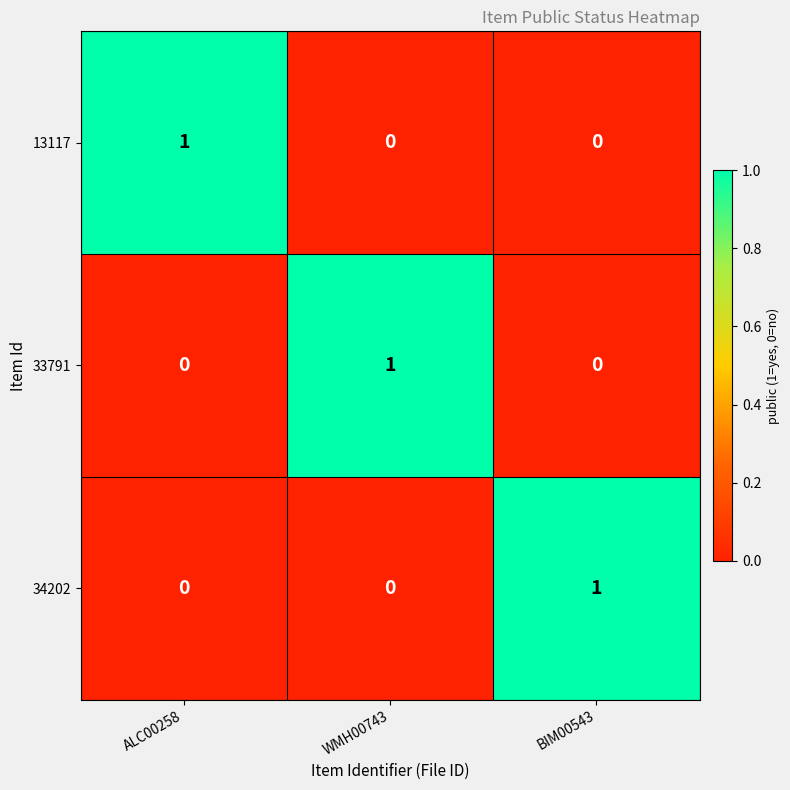

At how many categories does at least one series exceed 0?

3